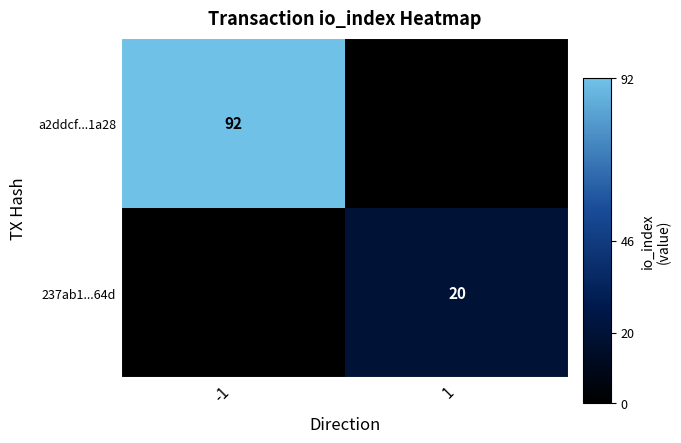

Is it true that a2ddcf...1a28 equals 92 at -1?

True